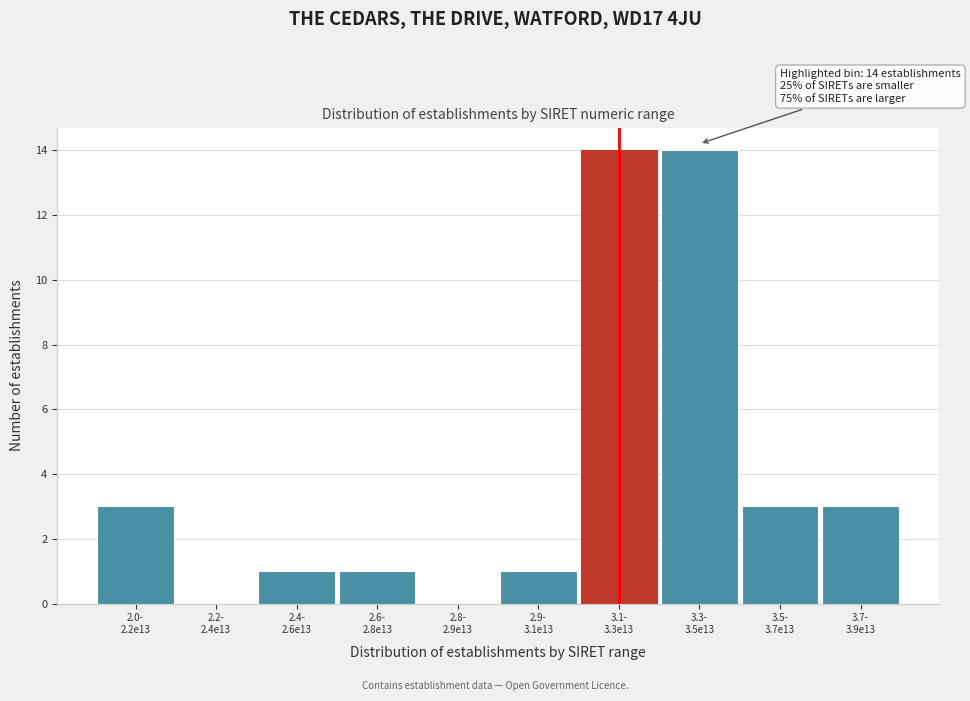

What is the sum of all values?

40